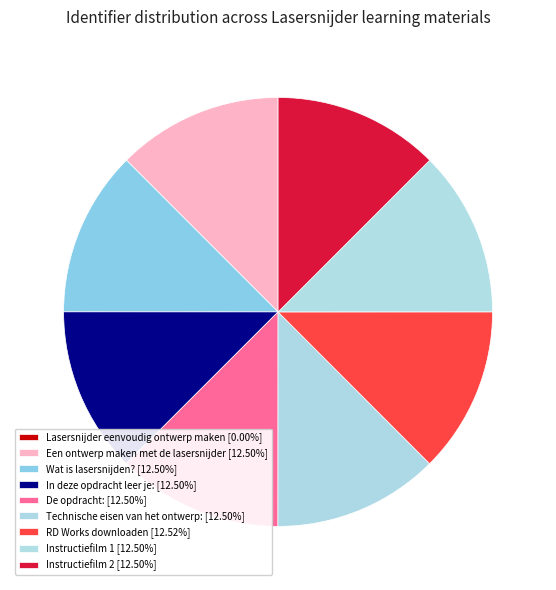

Which has a higher value, In deze opdracht leer je: or De opdracht:?

De opdracht: